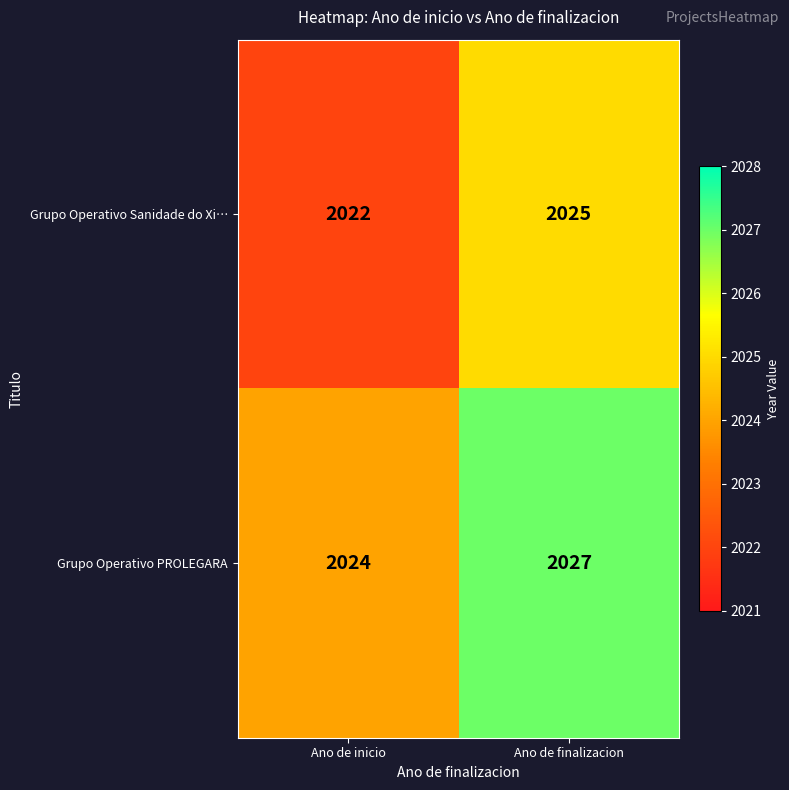

What is the difference between the maximum and minimum values in the Grupo Operativo PROLEGARA series?

3